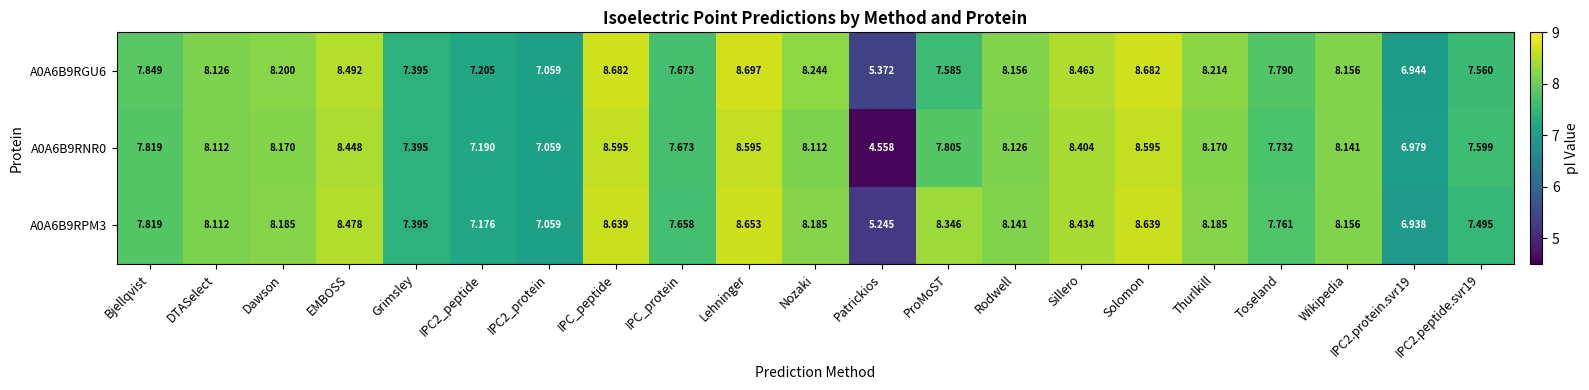

At which category is the sum across all series the highest?

Lehninger